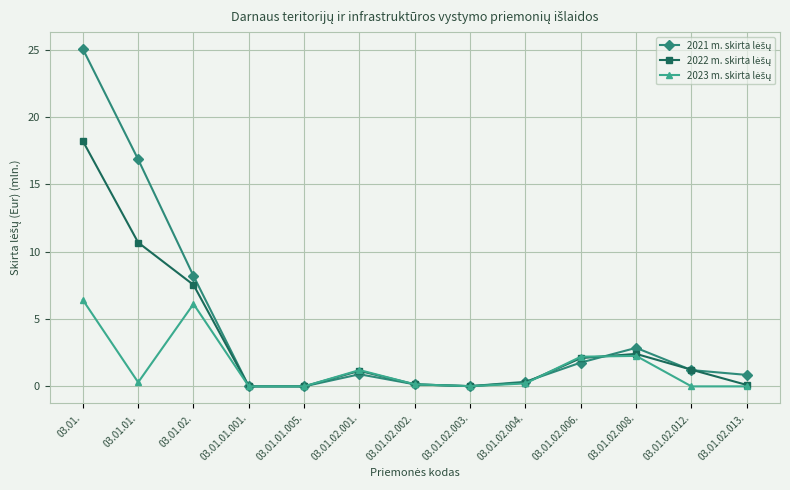

What is the difference between the highest and lowest values at 03.01.02.012.?

1.2